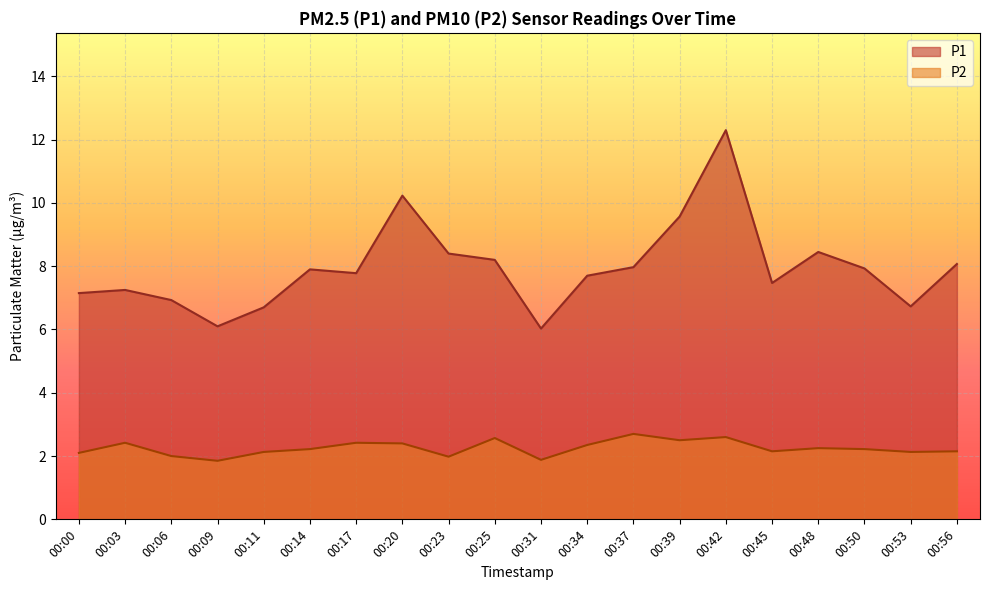

Where does the P1 series first go above 7?

00:00